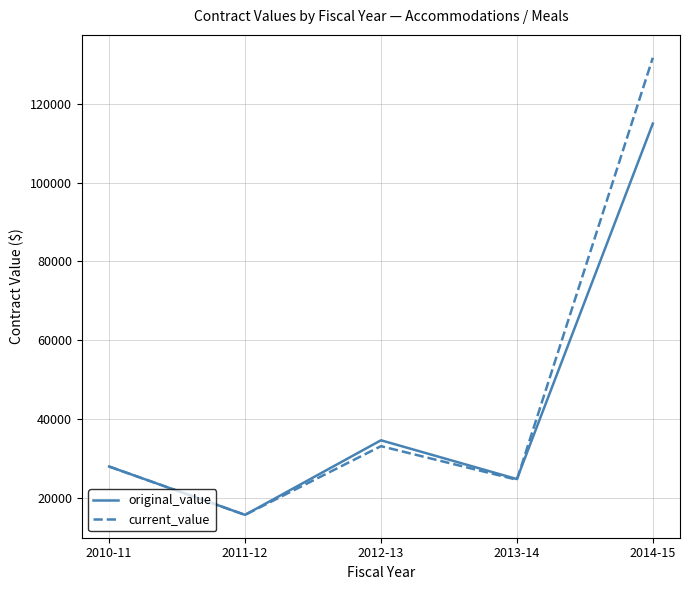

The value of current_value at 2012-13 is 17251.8. True or false?

False